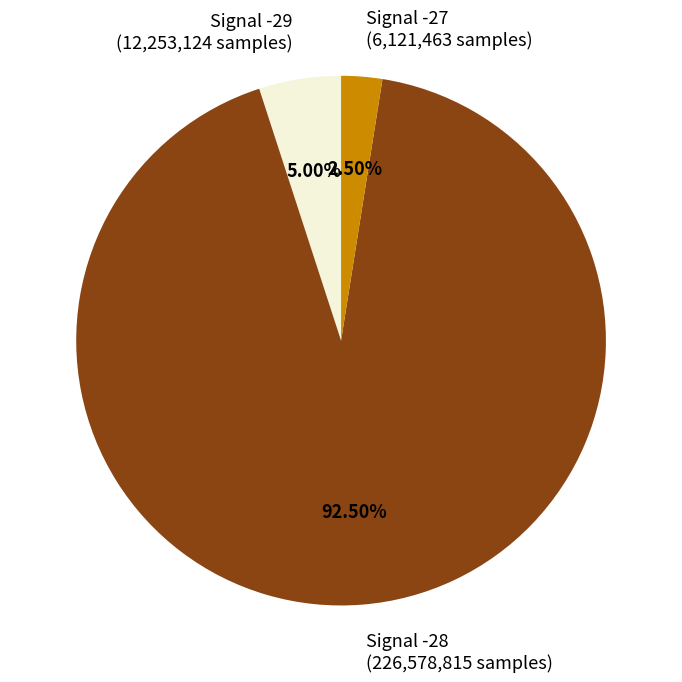

Does any single category account for the majority?

Yes